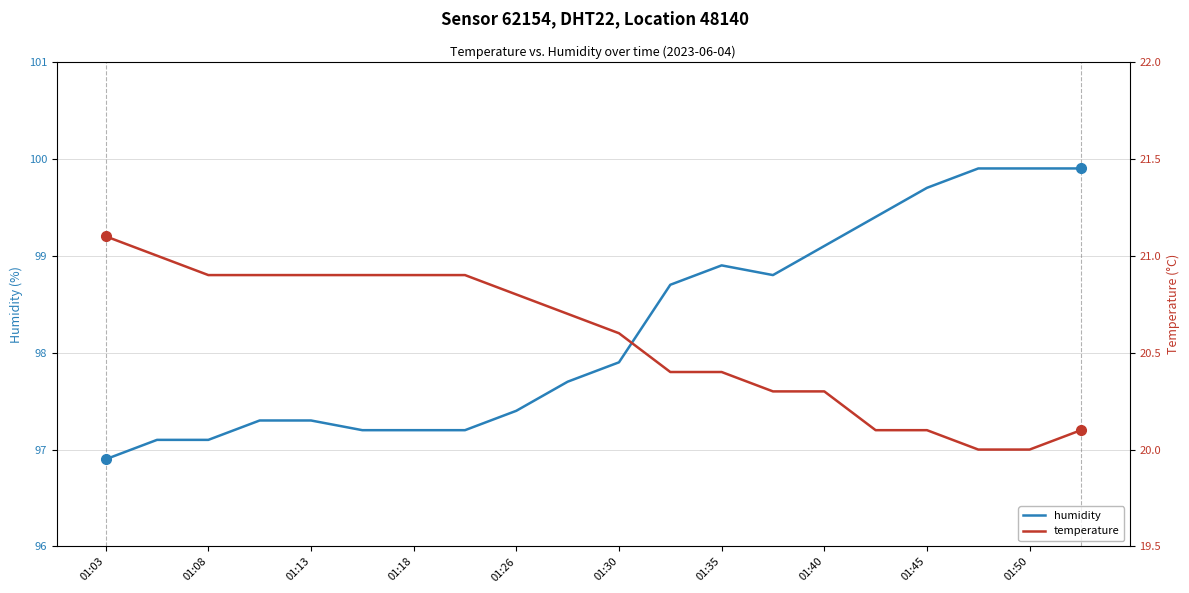

Is this an area chart (filled region under the line)?

No